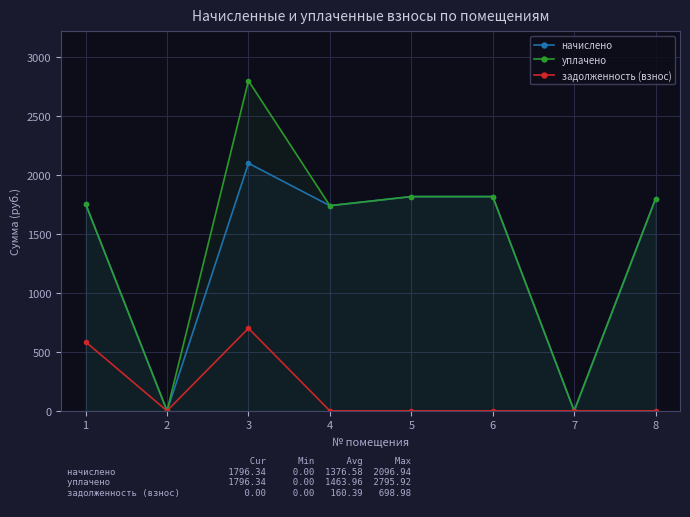

Rank the categories by уплачено value from highest to lowest.

3, 5, 6, 8, 1, 4, 2, 7